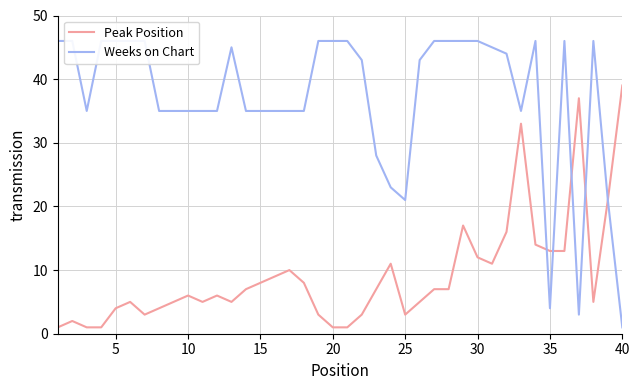

At which label does Peak Position reach its peak?

40